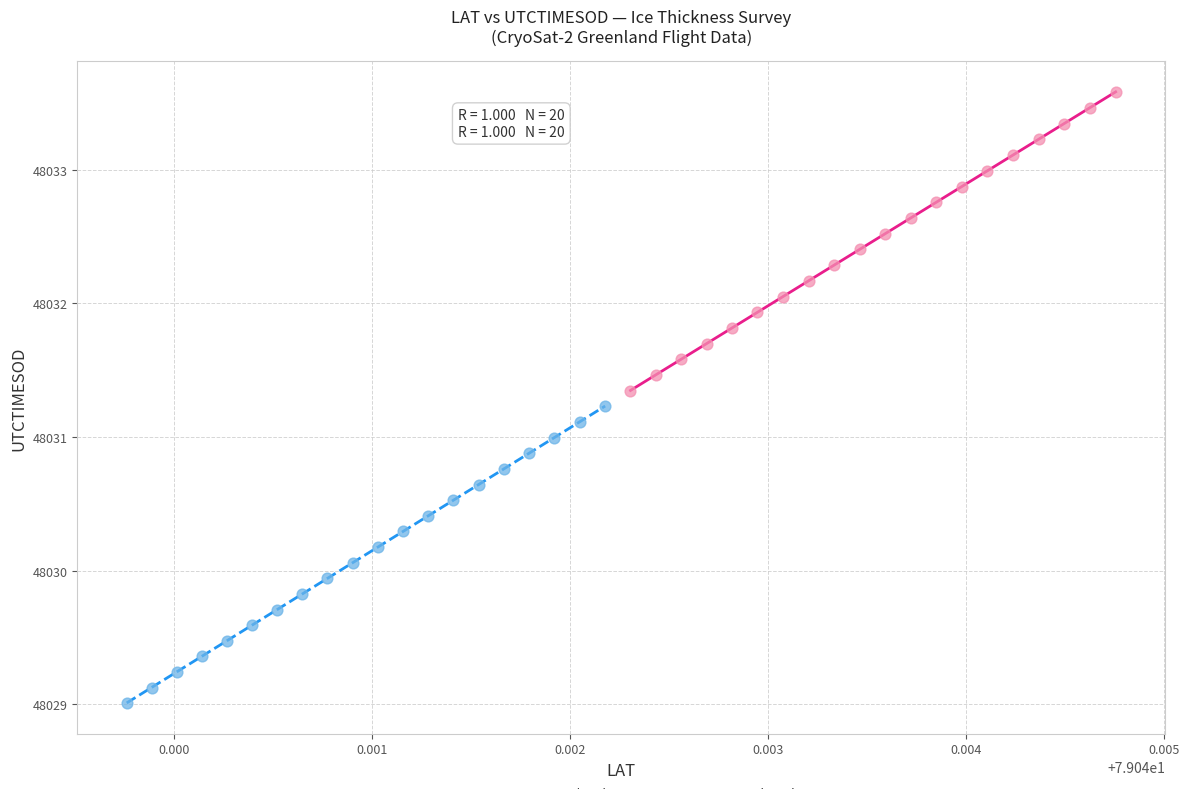

Which series has the largest Y range (max minus min)?

LAT > 79.042 (high)